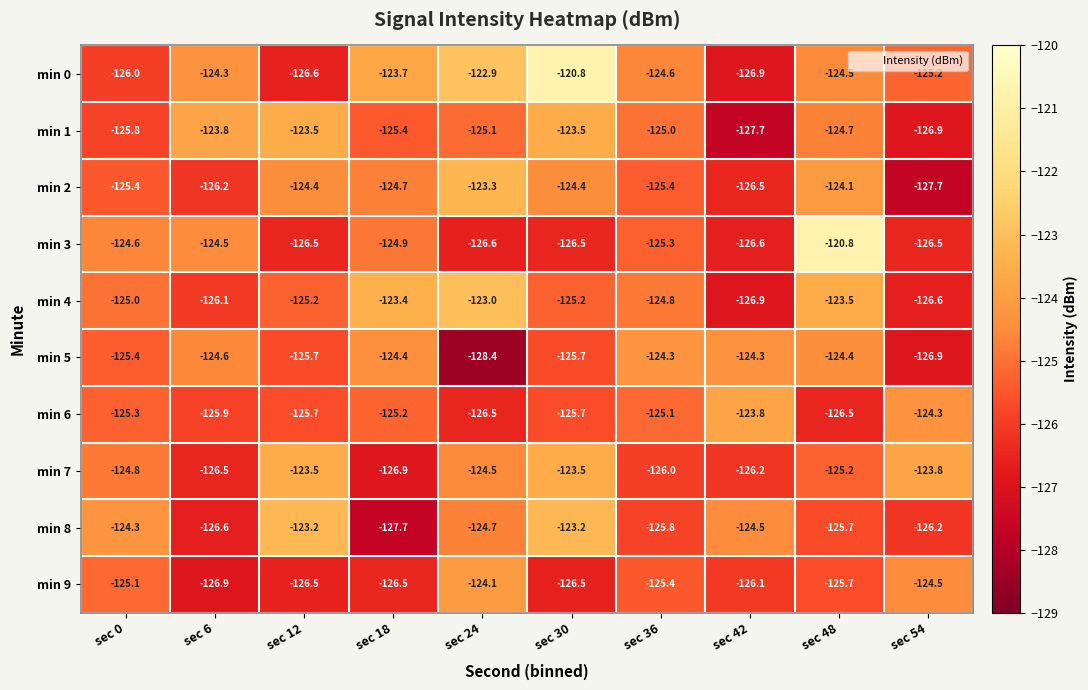

What is the spread (max minus min) of values at sec 42?

3.9